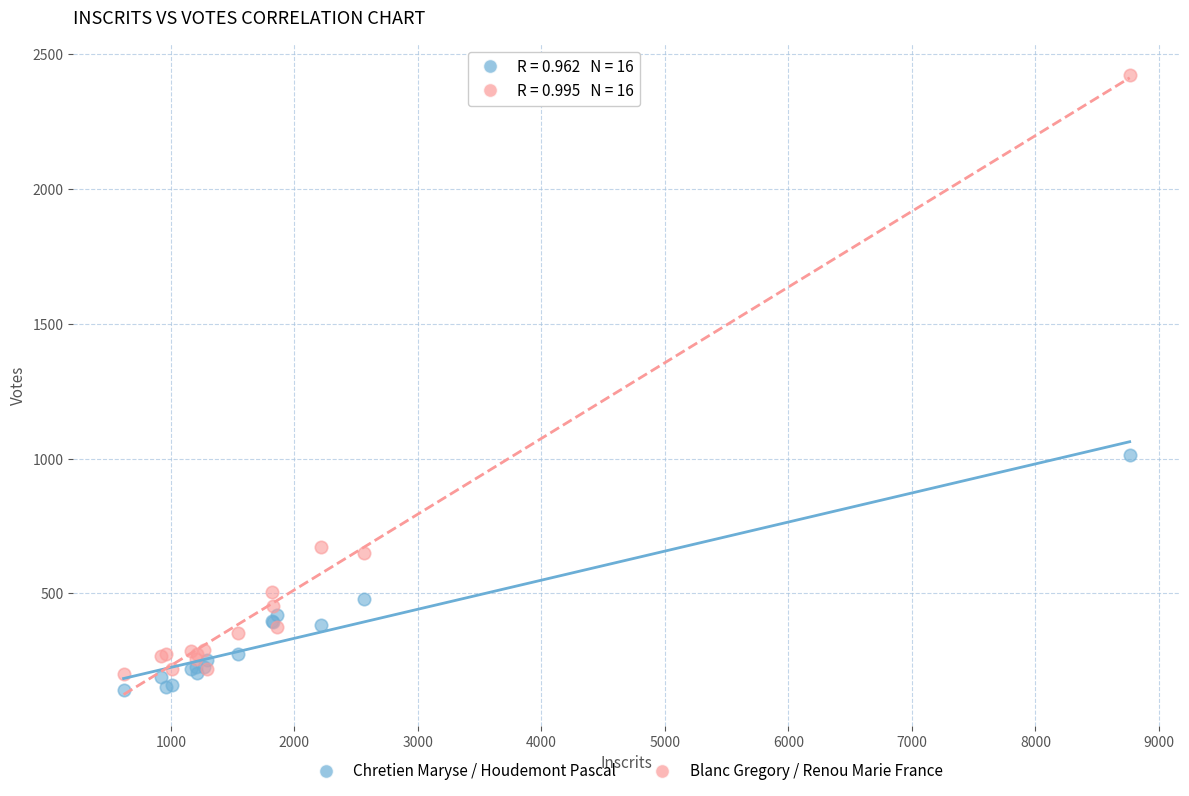

Across all series, what Y value is closest to 1281?

1013